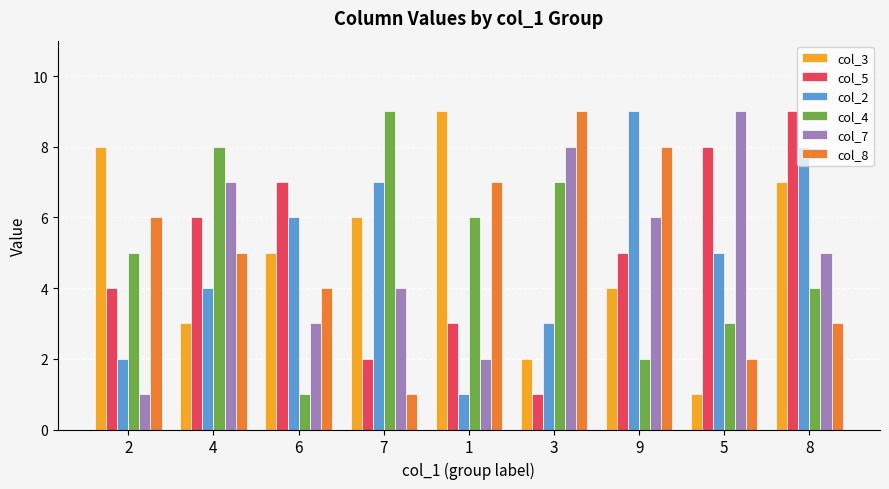

Reading left to right, list all the values displayed in this chart.

col_3: 2=8	4=3	6=5	7=6	1=9	3=2	9=4	5=1	8=7
col_5: 2=4	4=6	6=7	7=2	1=3	3=1	9=5	5=8	8=9
col_2: 2=2	4=4	6=6	7=7	1=1	3=3	9=9	5=5	8=8
col_4: 2=5	4=8	6=1	7=9	1=6	3=7	9=2	5=3	8=4
col_7: 2=1	4=7	6=3	7=4	1=2	3=8	9=6	5=9	8=5
col_8: 2=6	4=5	6=4	7=1	1=7	3=9	9=8	5=2	8=3